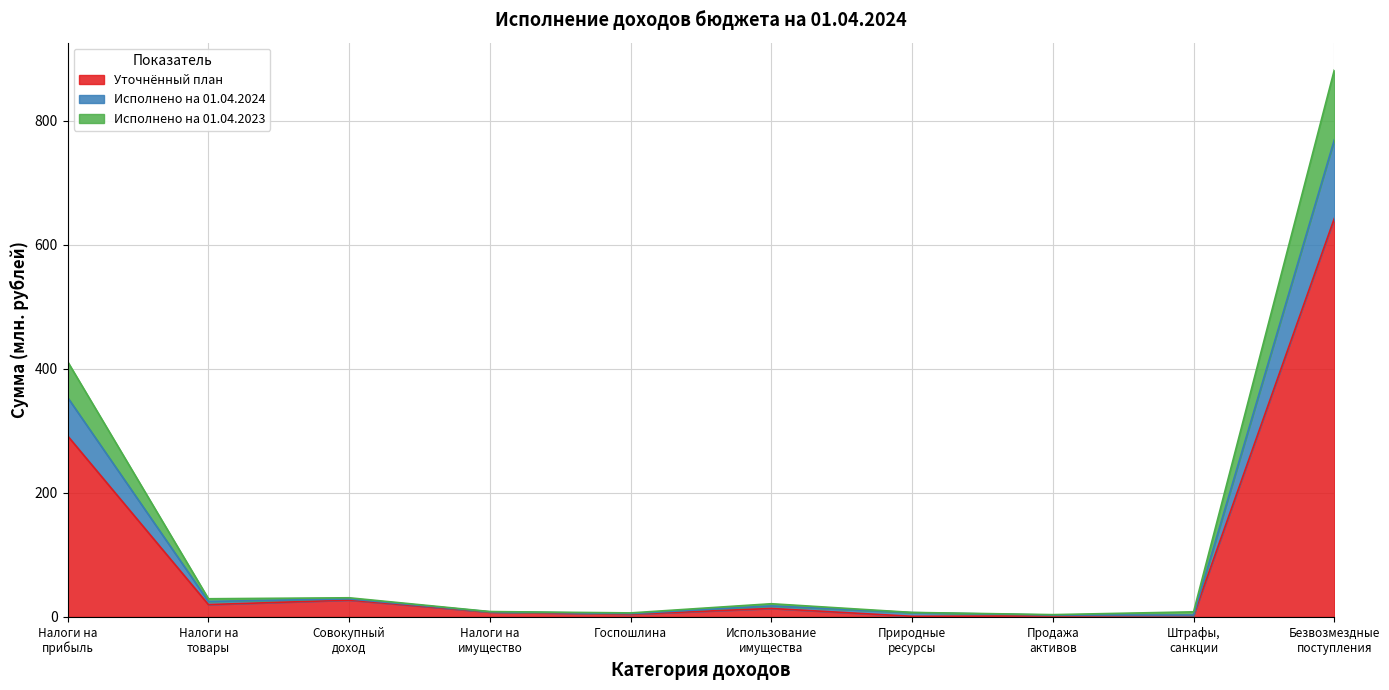

What is the highest value of the Уточнённый план series?

642.5